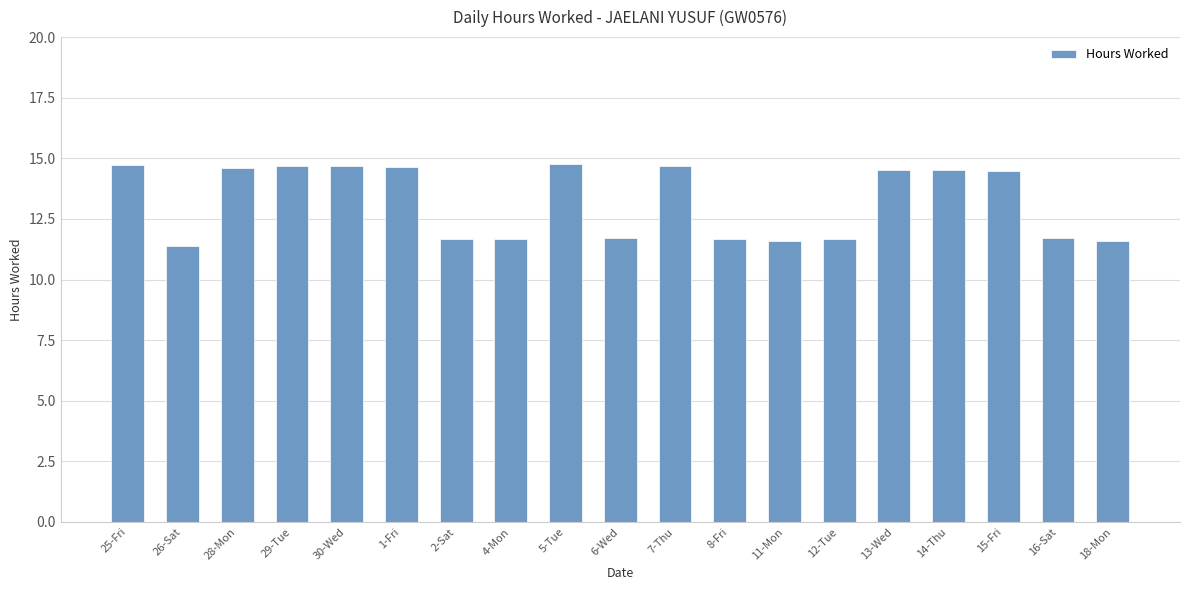

What is the label of the 10th bar from the left?

6-Wed